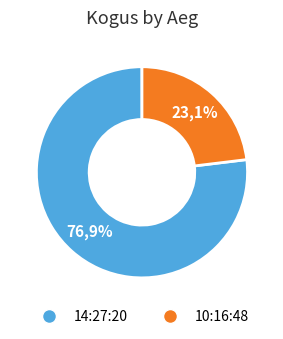

What is the change in value from 14:27:20 (69) to 10:16:48 (30)?

-39